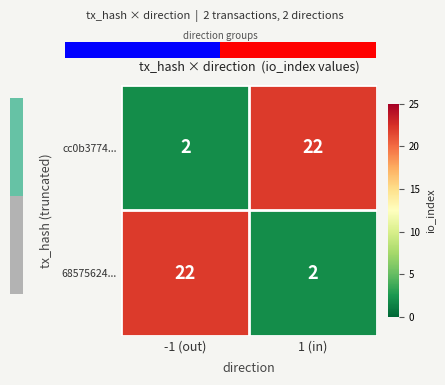

What is the spread (max minus min) of values at 1 (in)?

20